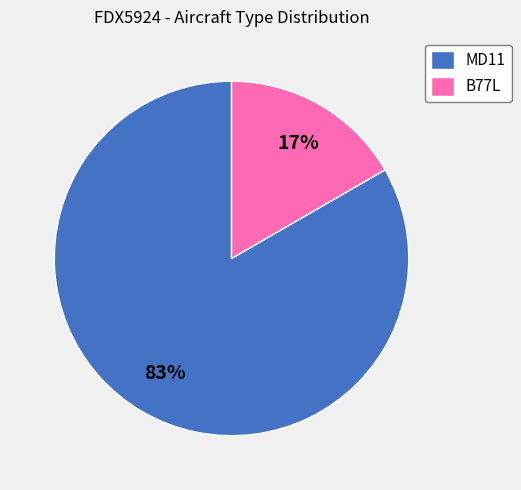

To the nearest percent, what is the combined percentage of B77L and MD11?

100%